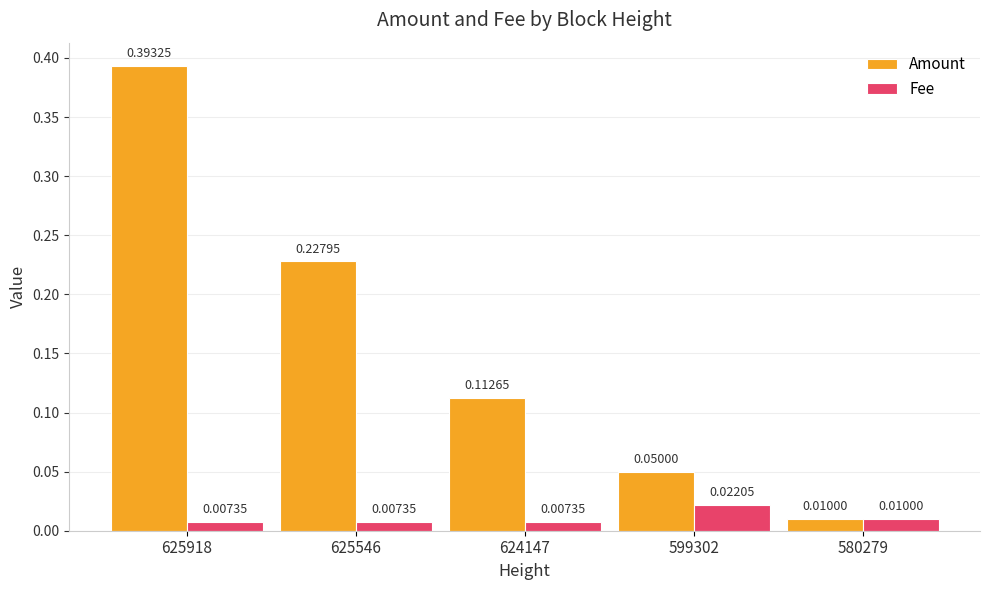

Rank the series at 625546 from highest to lowest value.

Amount, Fee